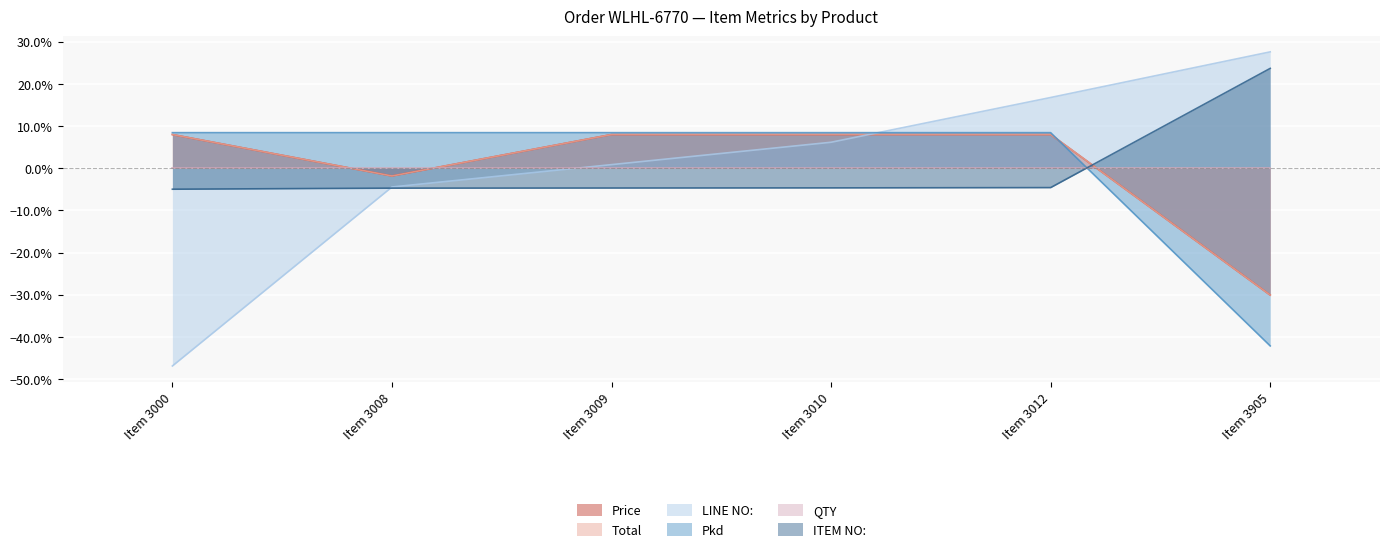

Between Item 3009 and Item 3905, which series saw the biggest shift?

Pkd